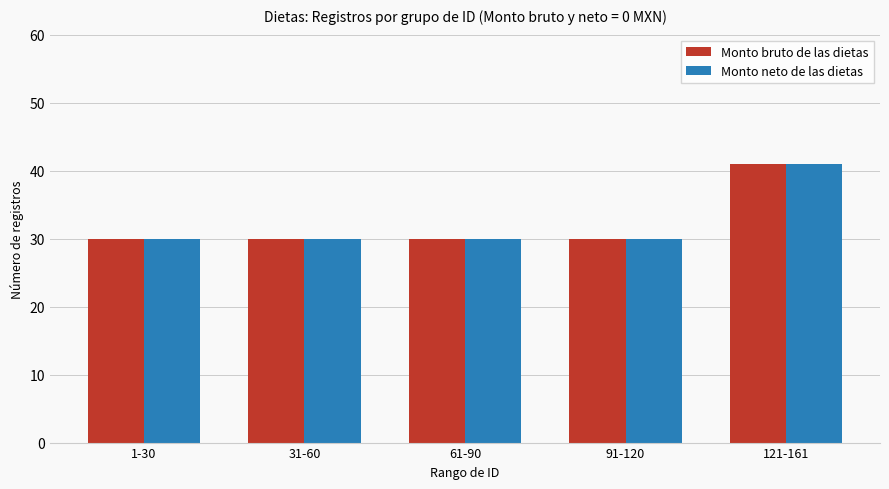

What is the difference between the Monto neto de las dietas values at 121-161 and 91-120?

11